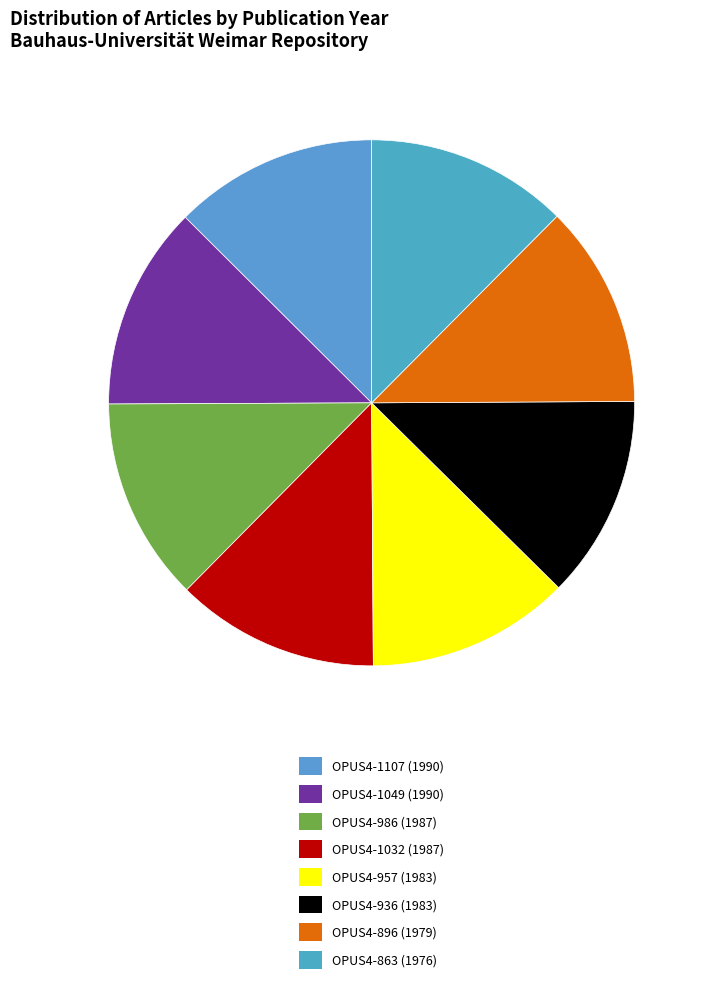

What is the total percentage of OPUS4-896 (1979) and OPUS4-957 (1983)?

25.0%